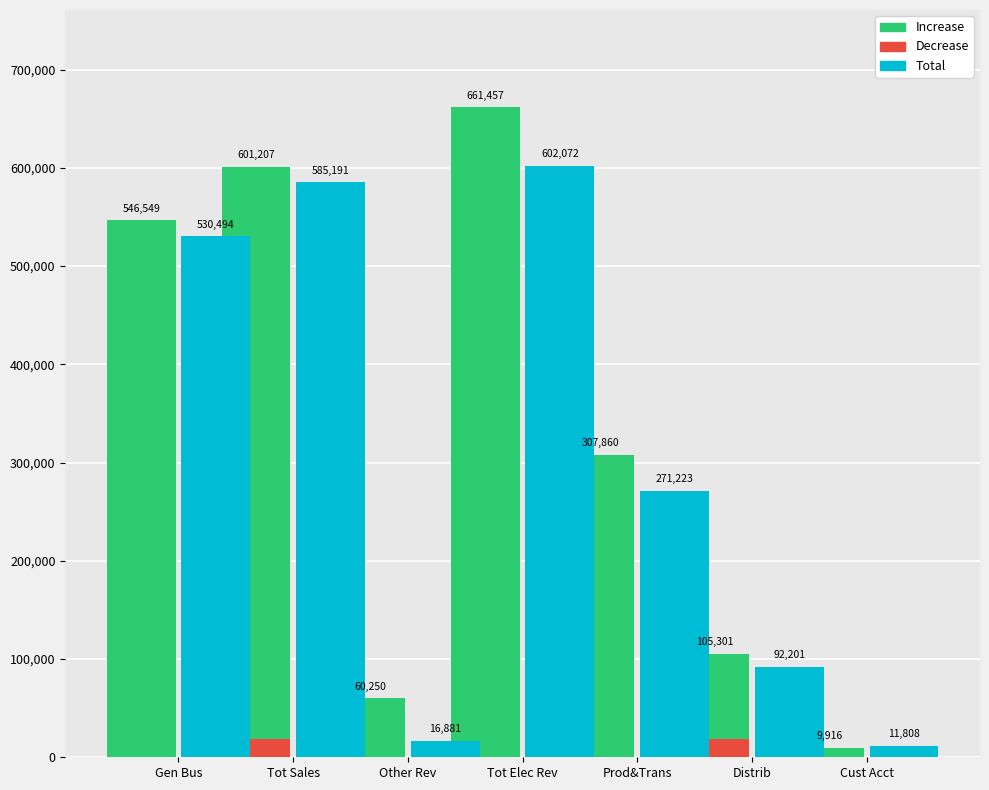

What is the difference between the Increase values at Tot Sales and Other Rev?

540957